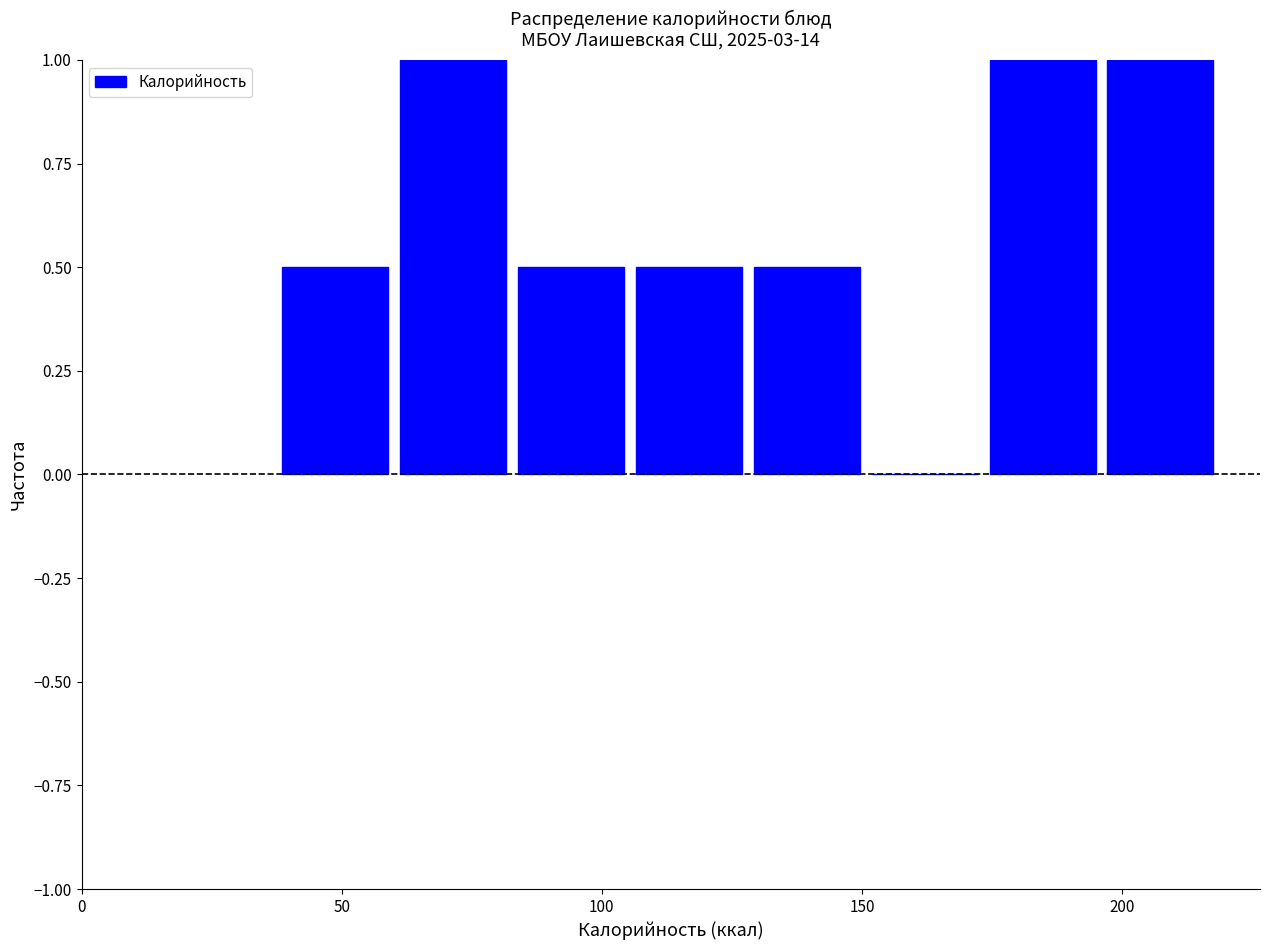

Reading left to right, transcribe this chart: for each bar, give the range it covers on the x-axis and its height. Neither the bar edges nor the heights are printed on the chart, so give them approximately, as read against the axes.

35 to 60: 0.5
60 to 85: 1.0
85 to 105: 0.5
105 to 130: 0.5
130 to 150: 0.5
150 to 175: 0
175 to 195: 1.0
195 to 220: 1.0